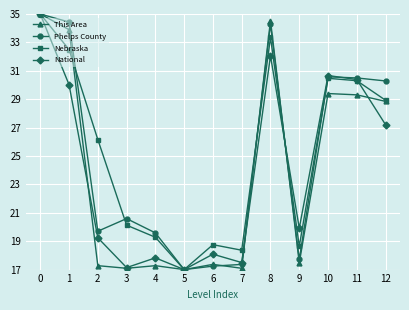

What is the difference between the maximum and minimum values in the This Area series?

18.0